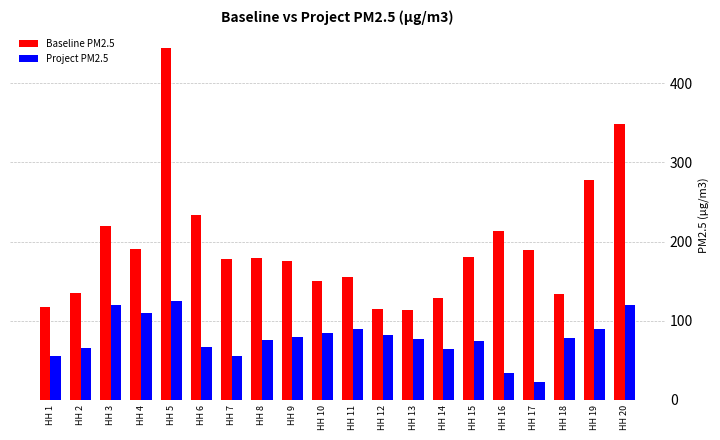

How many categories are shown in the chart?

20